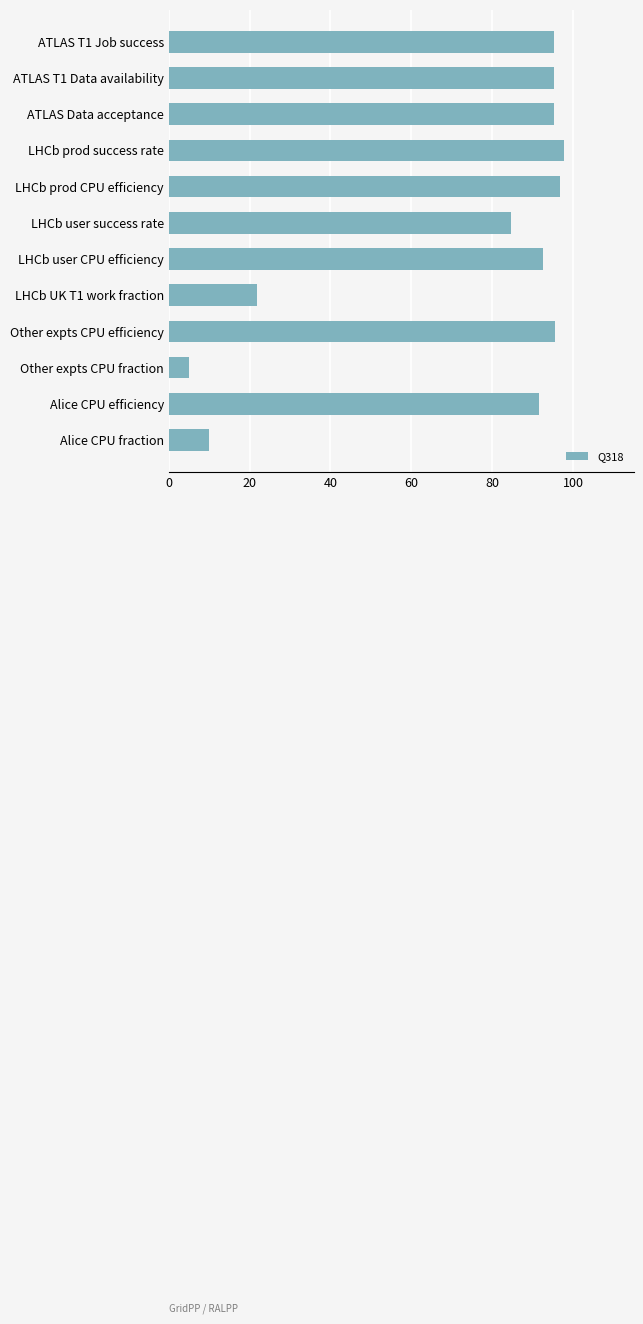

Is it true that the value at LHCb prod CPU efficiency is 167.6?

False